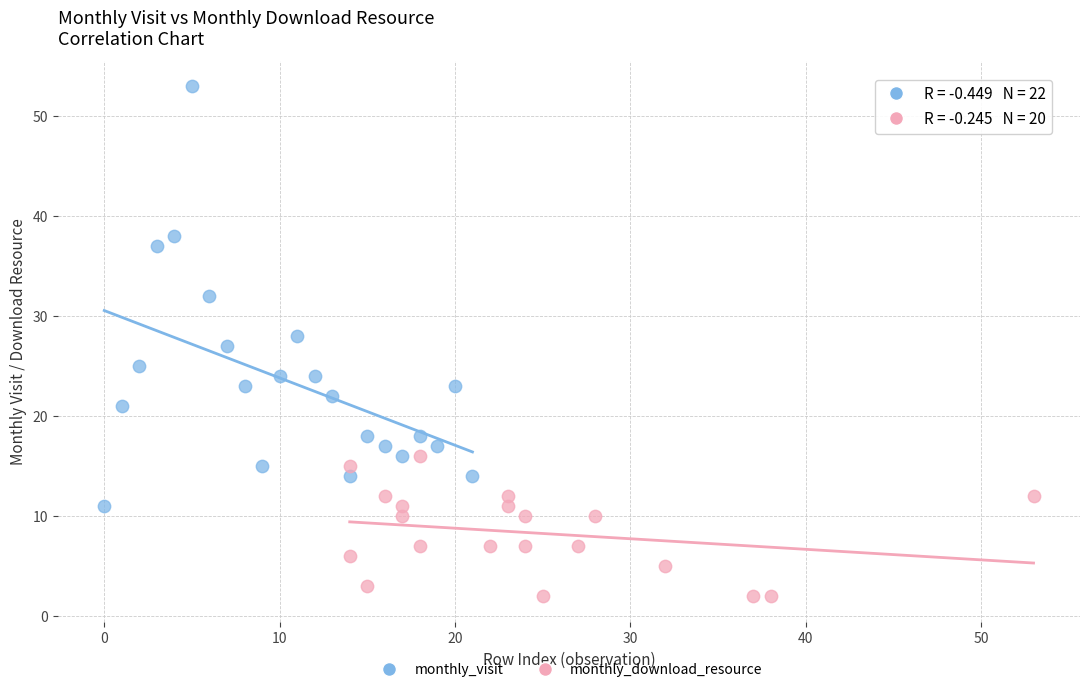

Which series has the widest spread of Y values?

monthly_visit